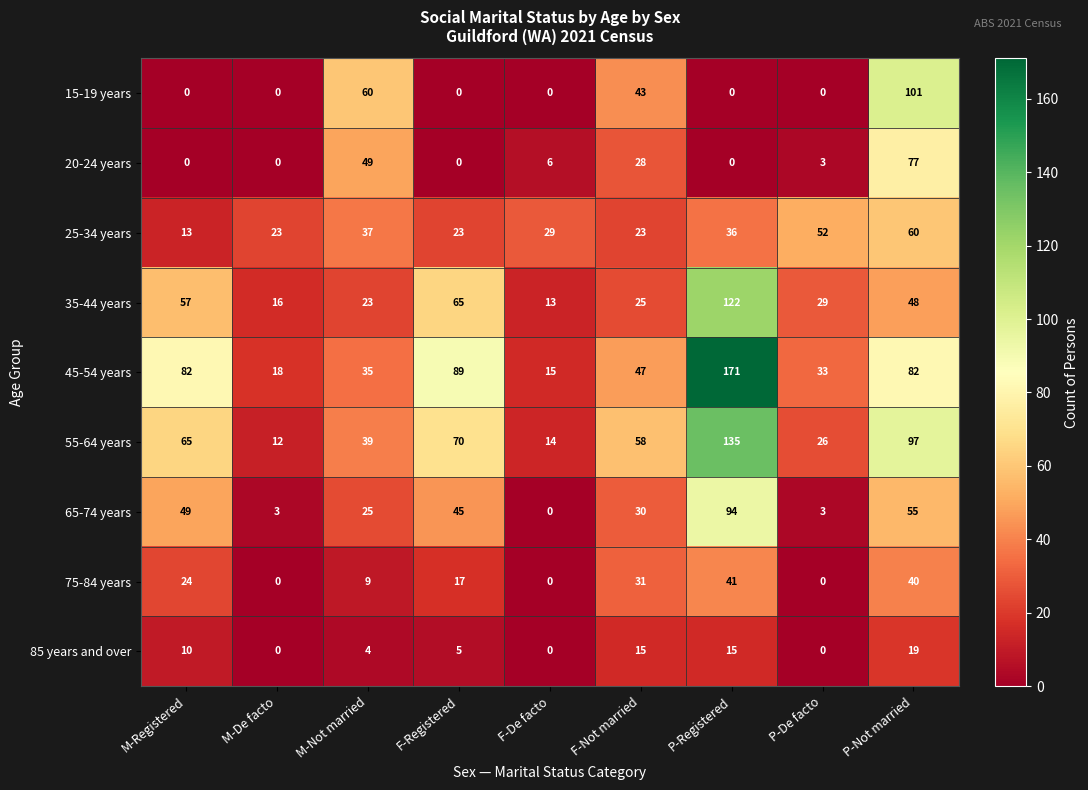

What is the difference between the maximum and minimum values in the 20-24 years series?

77